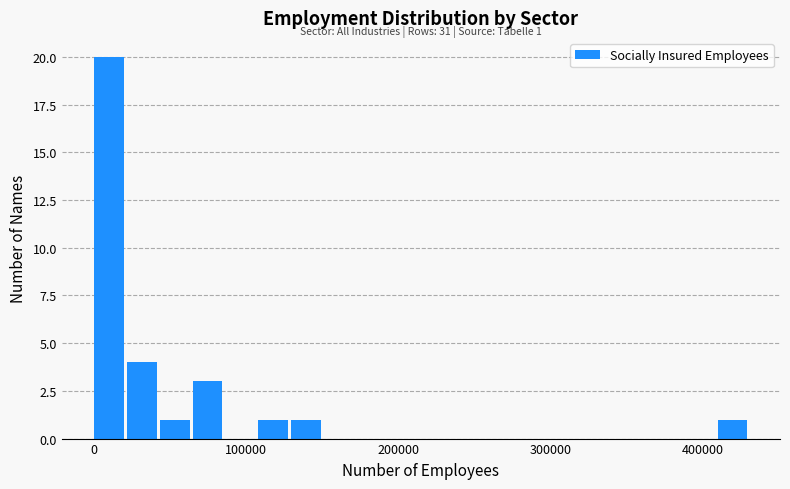

Read against the x-axis, roughly where is the centre of the tallest bar?

10000